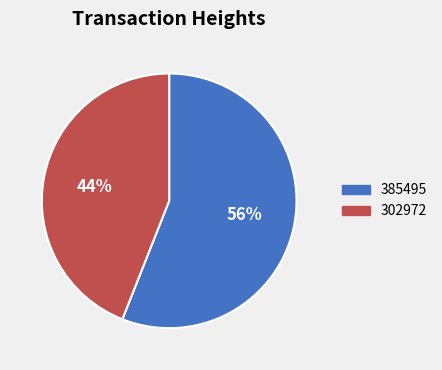

Rank the categories by value from lowest to highest.

302972, 385495